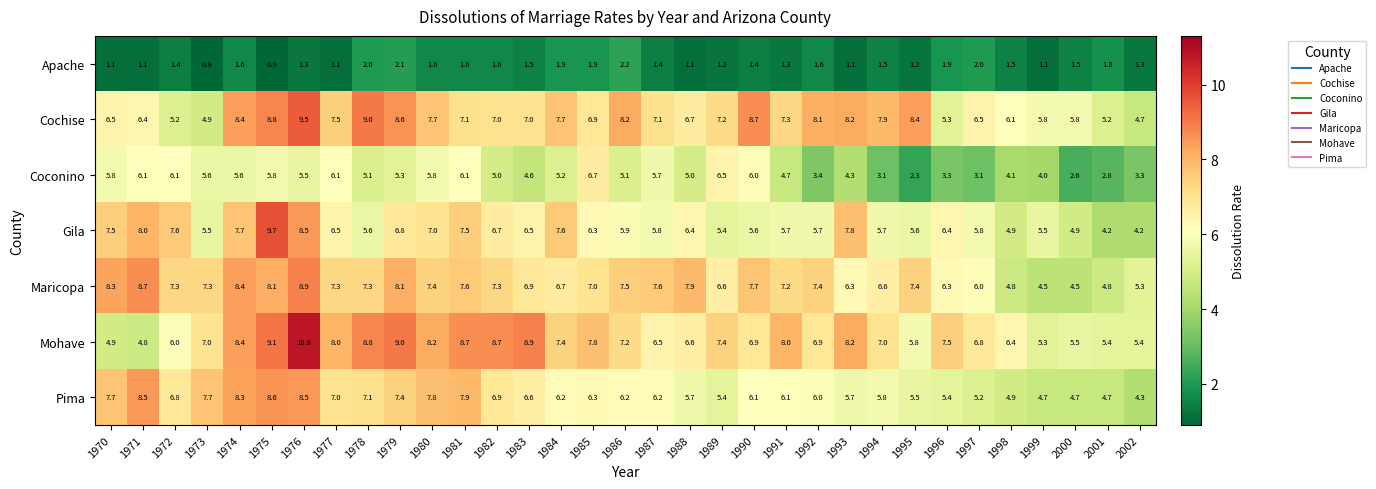

What is the maximum value shown in the chart?

10.8